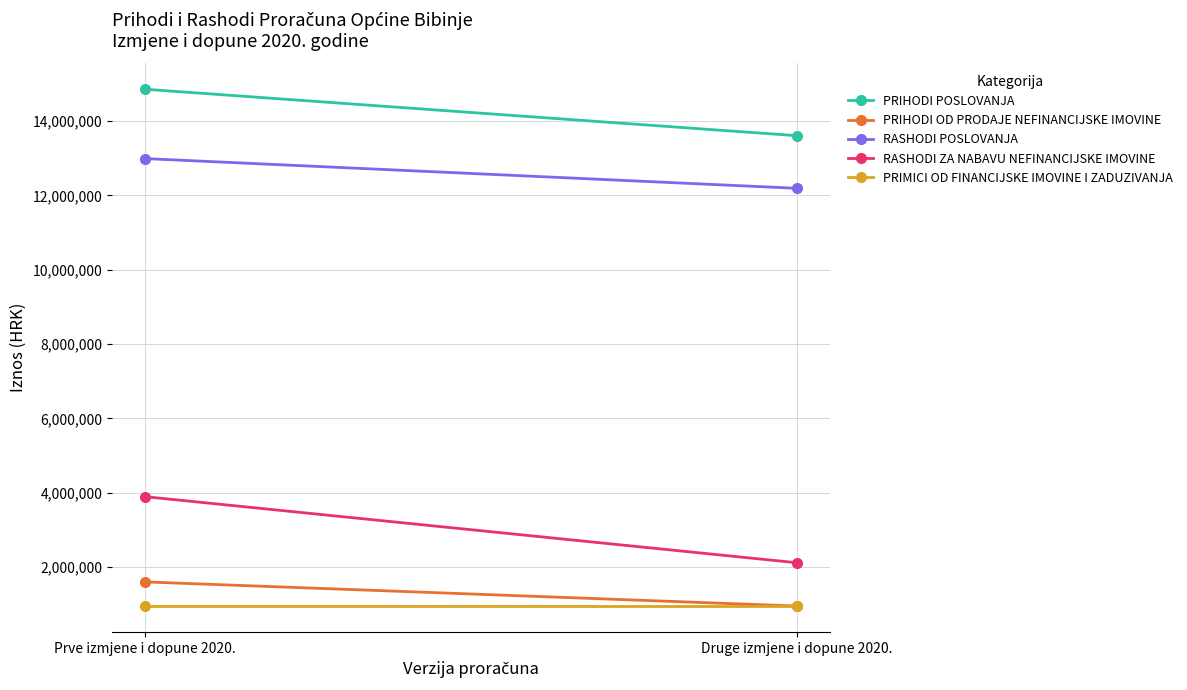

Rank the categories by RASHODI POSLOVANJA value from lowest to highest.

Druge izmjene i dopune 2020., Prve izmjene i dopune 2020.